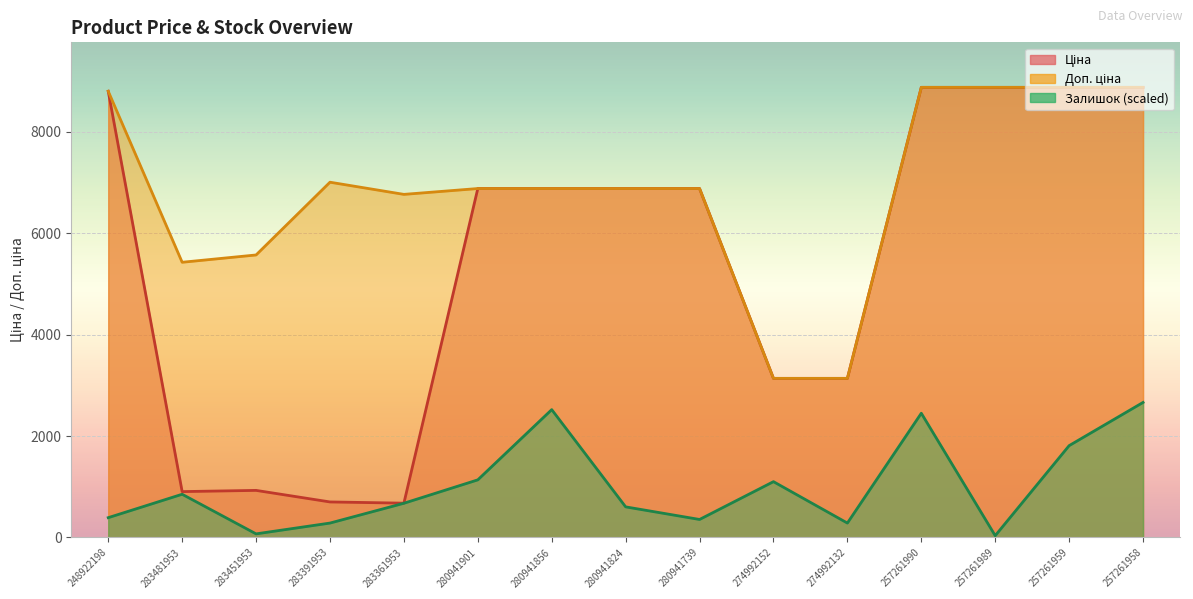

The Ціна series shows 11034.4 at 280941739. True or false?

False